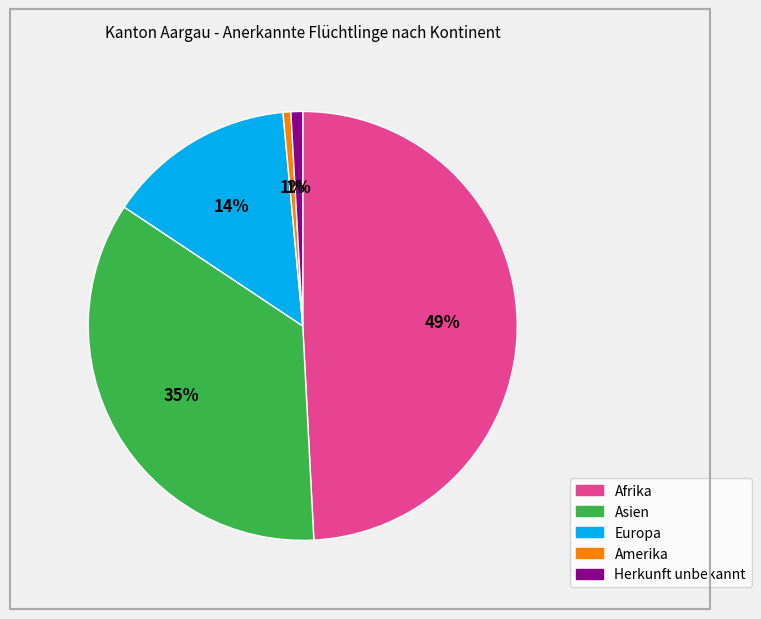

Is Herkunft unbekannt the majority of the pie?

No